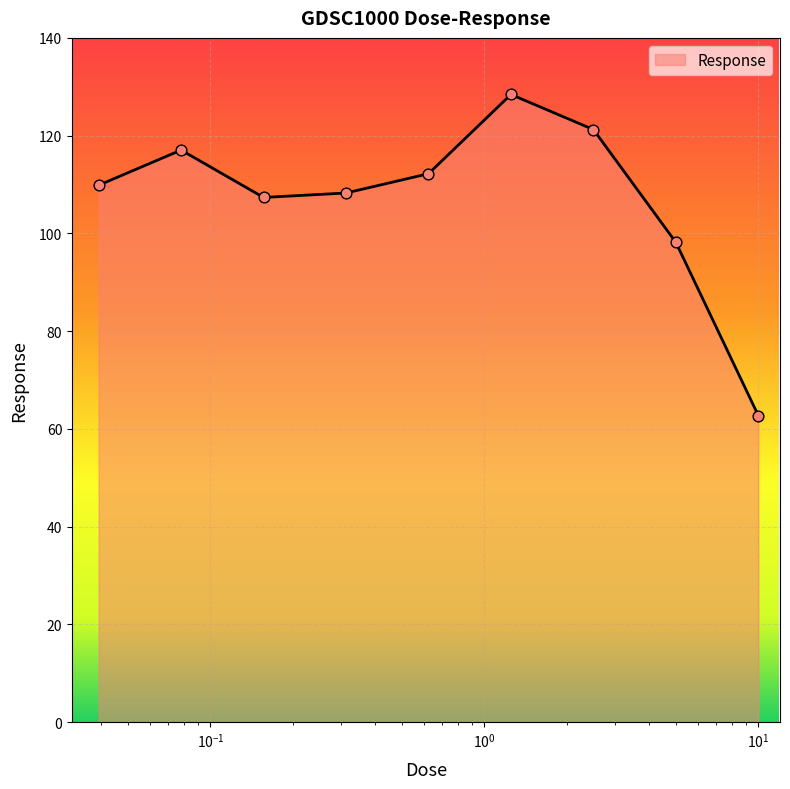

What is the difference between the maximum and minimum values?

65.7